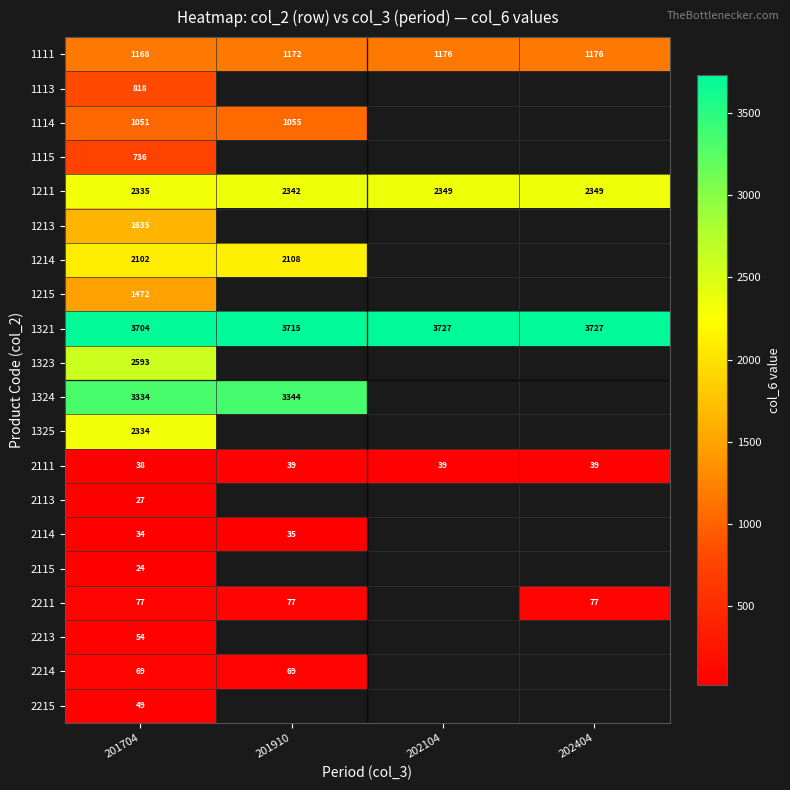

Which category has the lowest value across all series?

201704